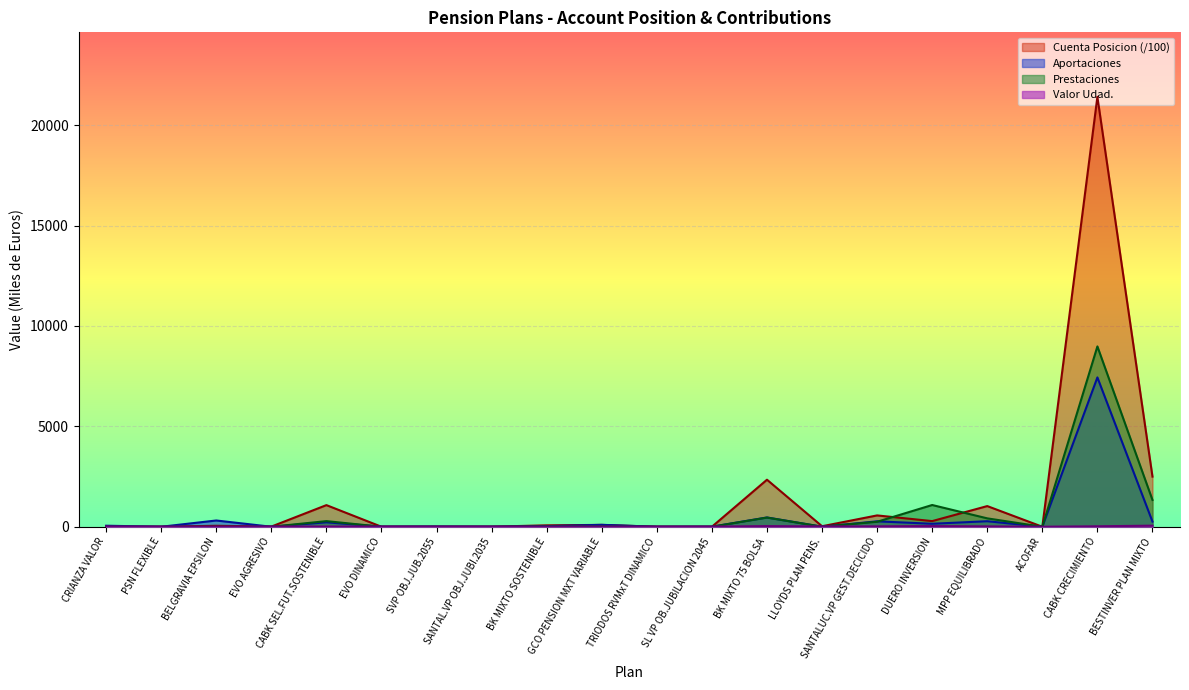

Which category has the lowest value across all series?

TRIODOS RVMxT DINAMICO